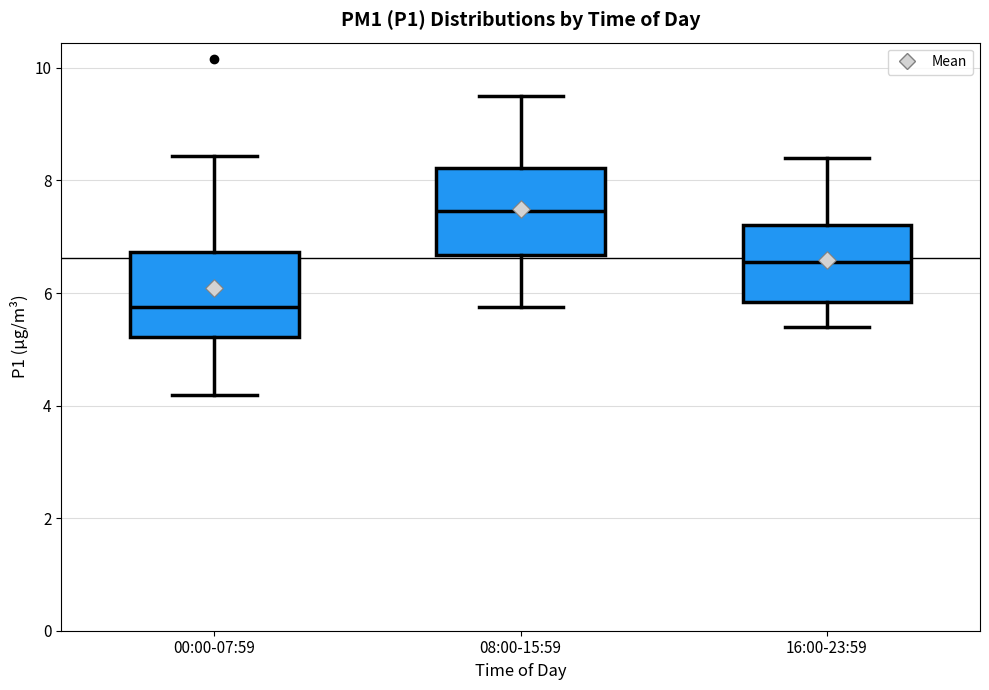

Reading left to right, read every box against the y-axis: the position of its median line, the range the box covers, and the ends of its whiskers. The values are not printed on the chart, so give them approximately, as read against the axis.

00:00-07:59: median 5.8, box 5.2 to 6.8, whiskers 4.2 to 8.4
08:00-15:59: median 7.4, box 6.6 to 8.2, whiskers 5.8 to 9.6
16:00-23:59: median 6.6, box 5.8 to 7.2, whiskers 5.4 to 8.4